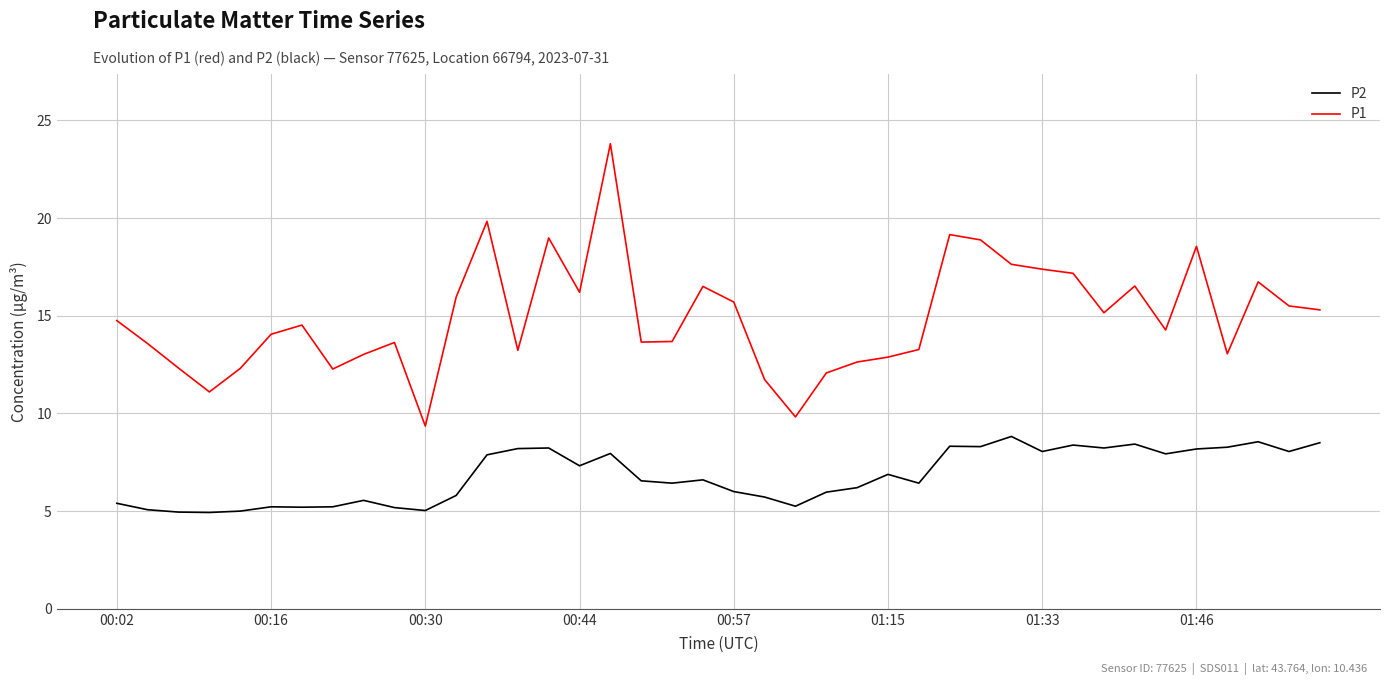

True or false: P2 and P1 intersect in this chart.

False